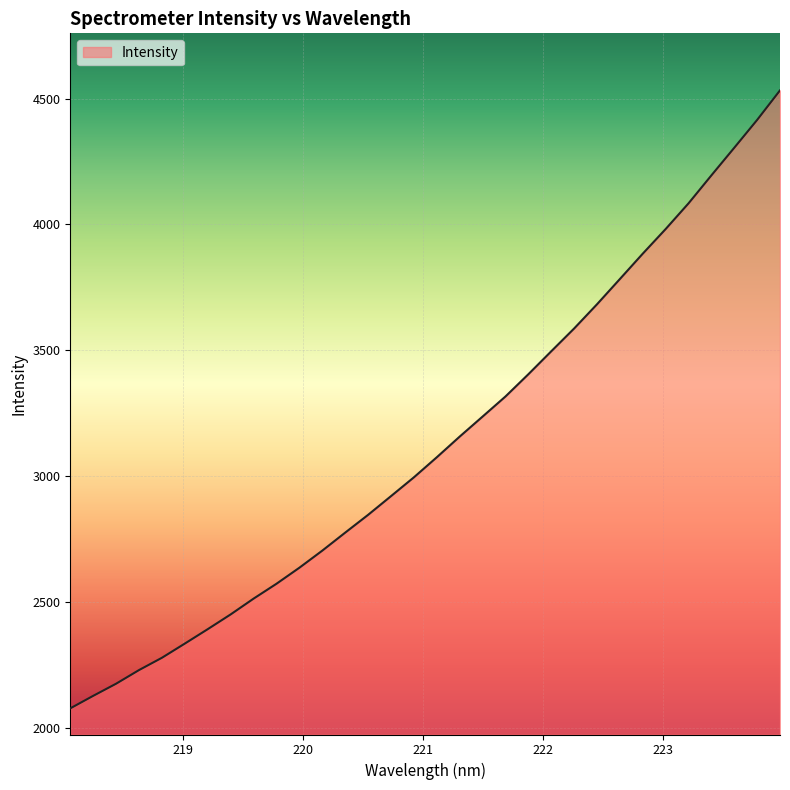

What is the maximum value shown in the chart?

4532.9